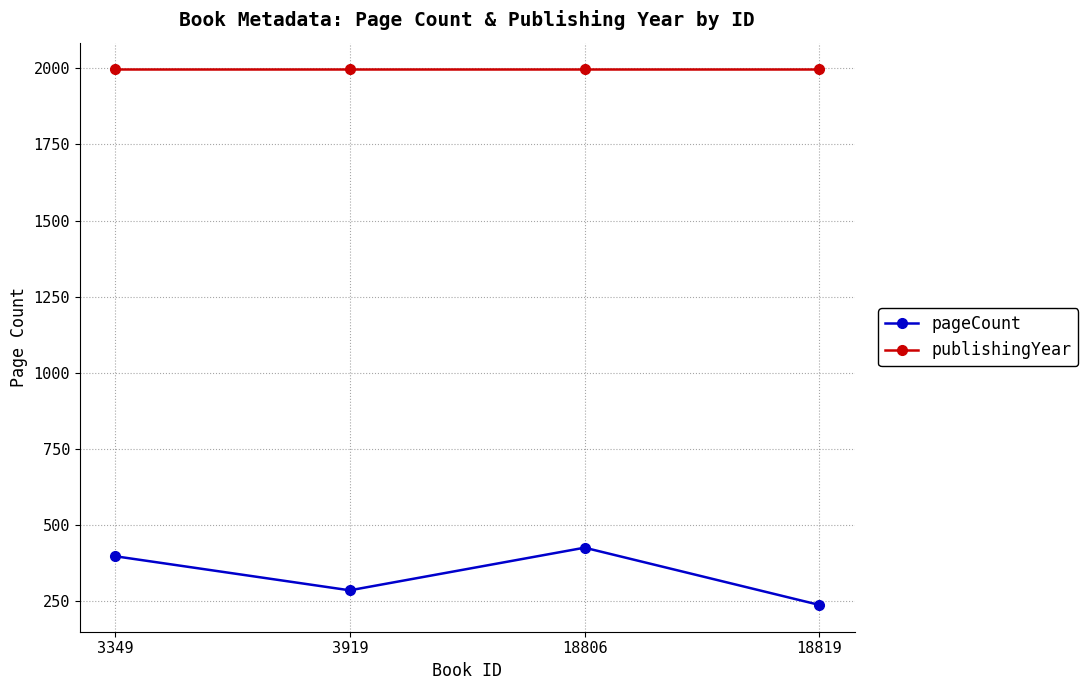

Is it true that pageCount equals 393 at 18819?

False